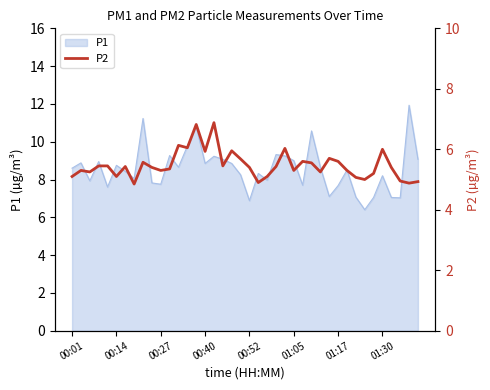

What is the difference between the maximum and minimum values?

2.0